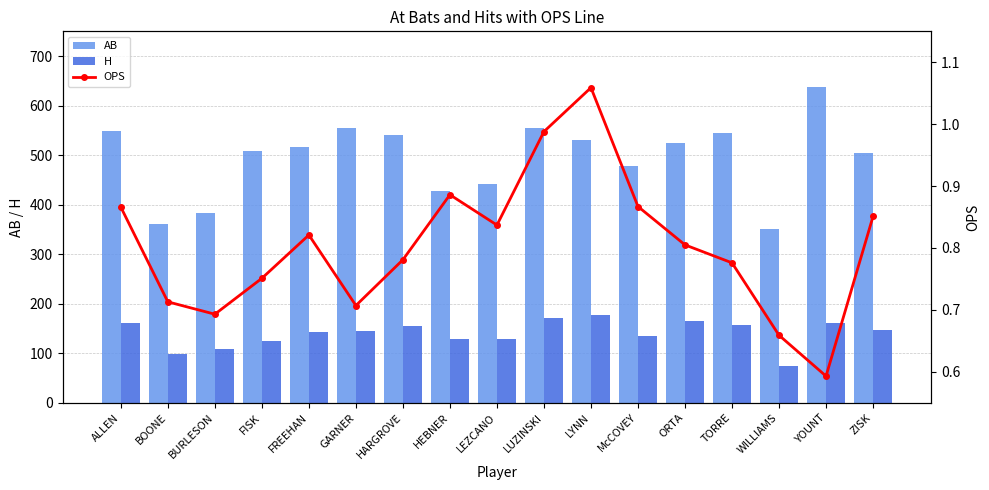

What position from the left is ZISK?

17